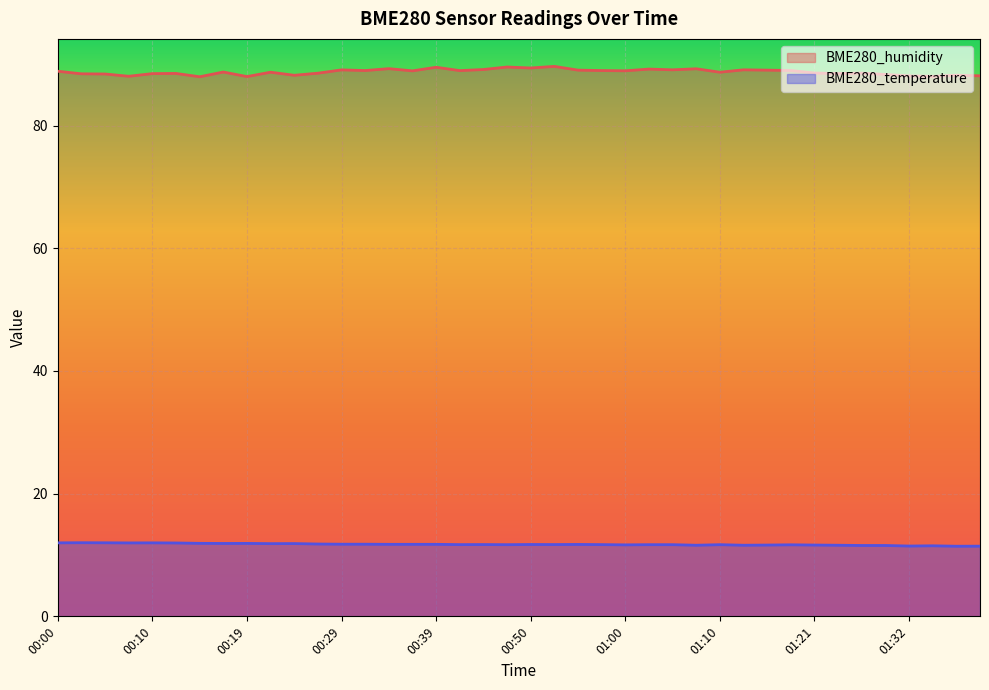

Where does the BME280_humidity series first go above 88?

00:00